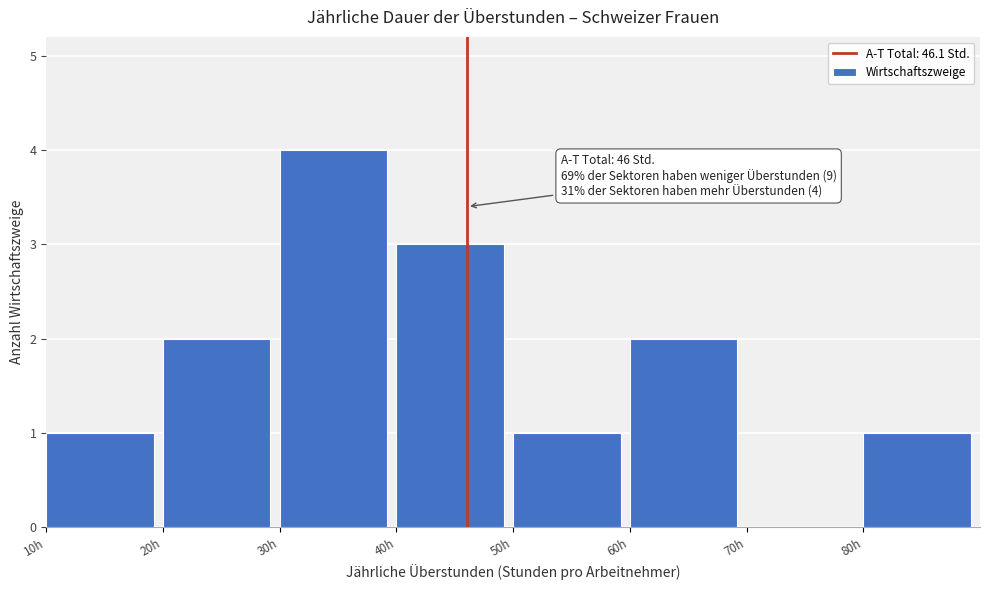

Over which range of the x-axis is the bar tallest?

30 to 40